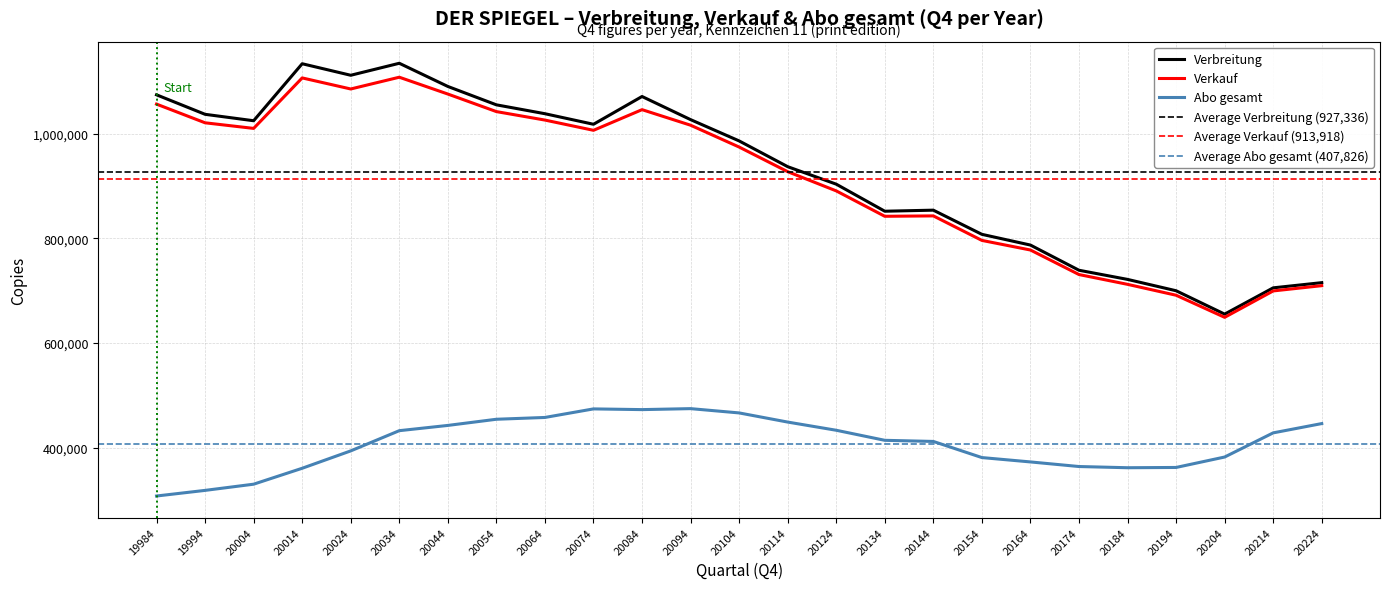

What is the value of the Verbreitung point at the 7th from the left?

1090448